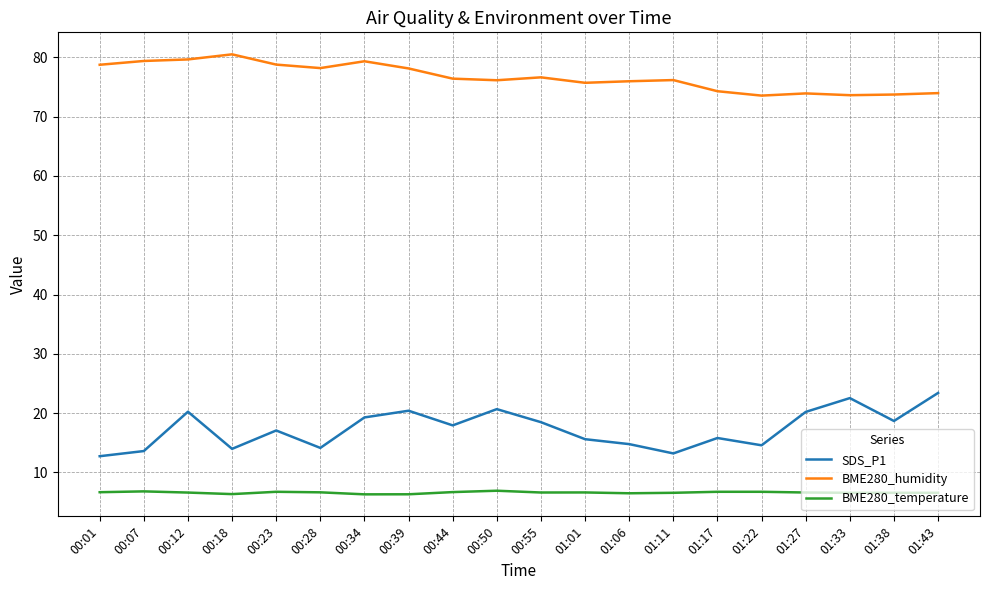

What position from the left is 01:38?

19